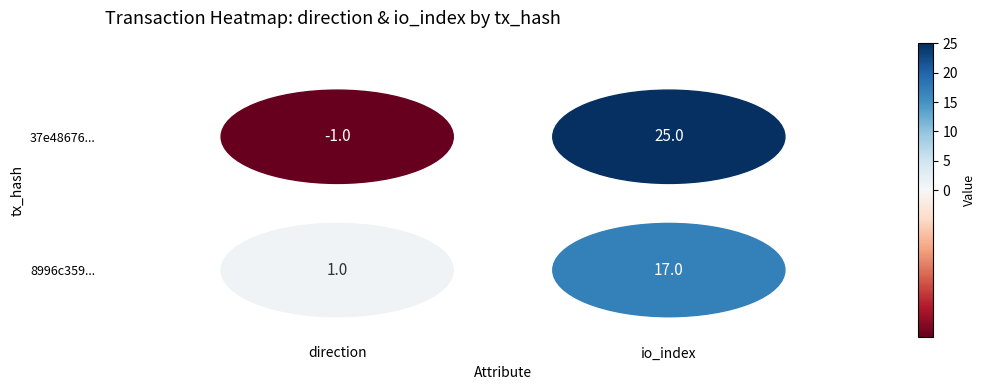

What is the maximum value shown in the chart?

25